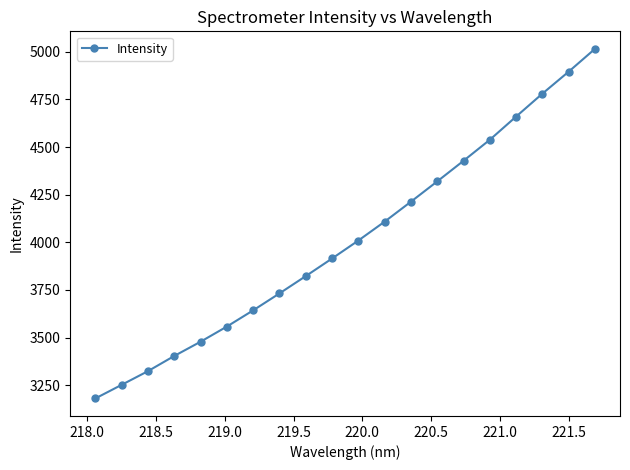

What is the average value?

4014.1